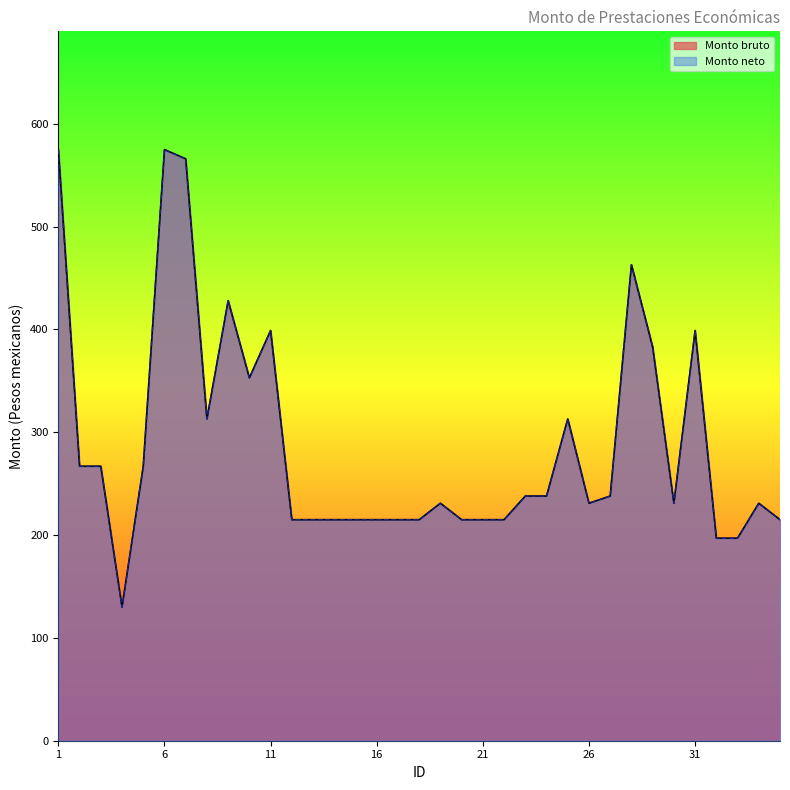

Which series has the widest spread of values?

Monto bruto